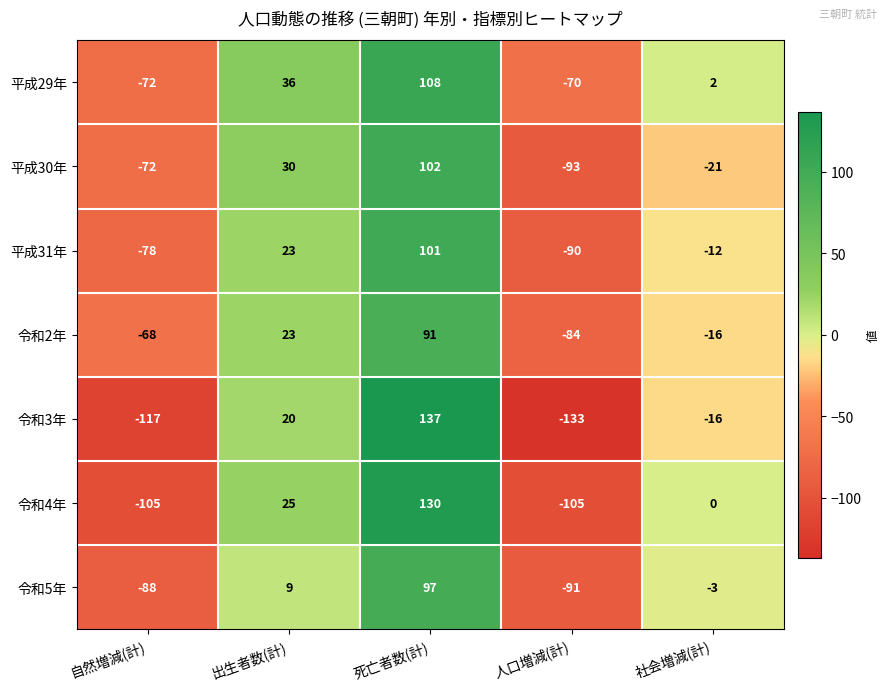

At 人口増減(計), list the series in order from smallest to largest.

令和3年, 令和4年, 平成30年, 令和5年, 平成31年, 令和2年, 平成29年